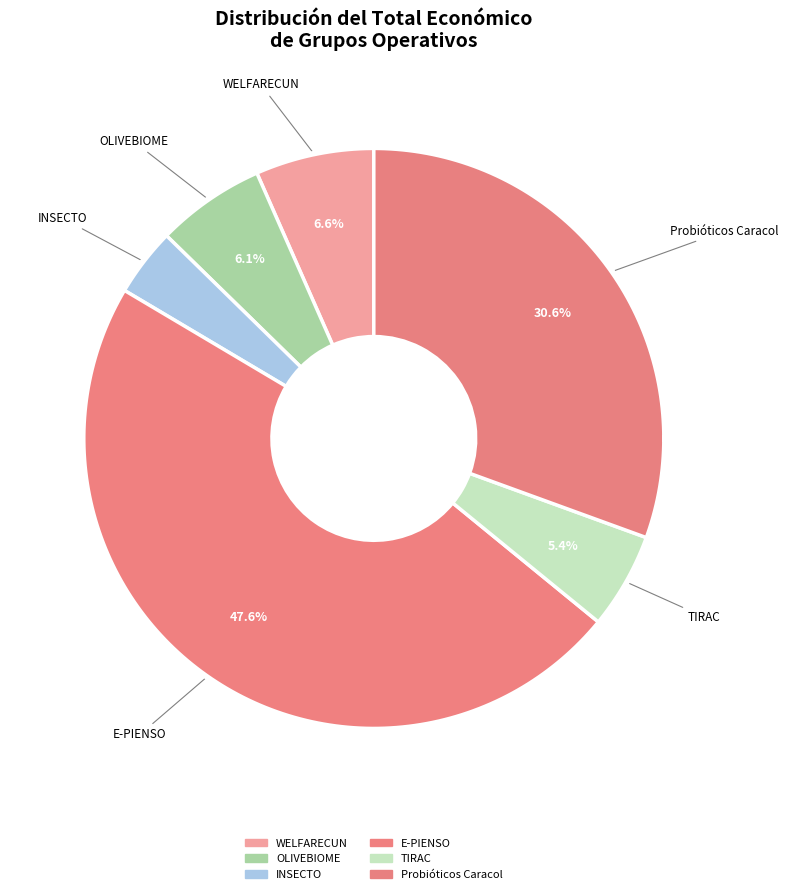

Between WELFARECUN and INSECTO, which is larger?

WELFARECUN